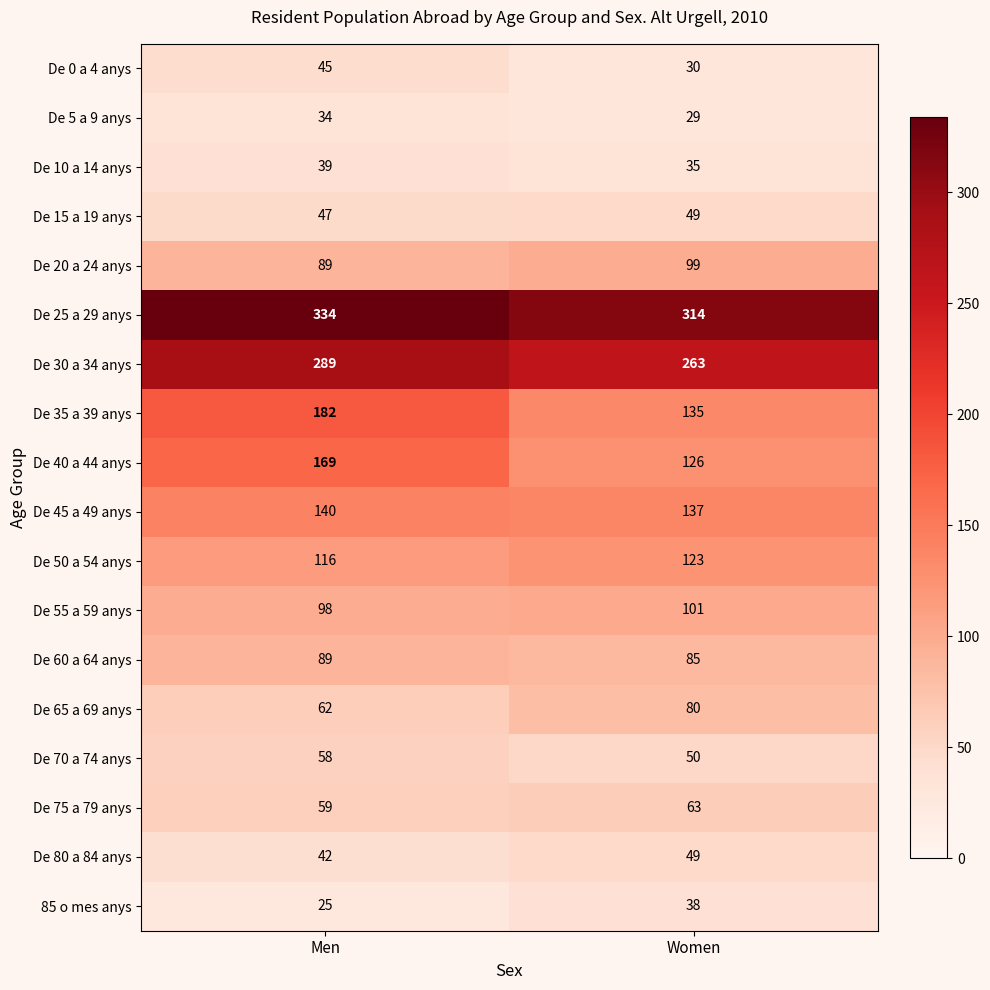

What is the difference between the highest and lowest values at Women?

285